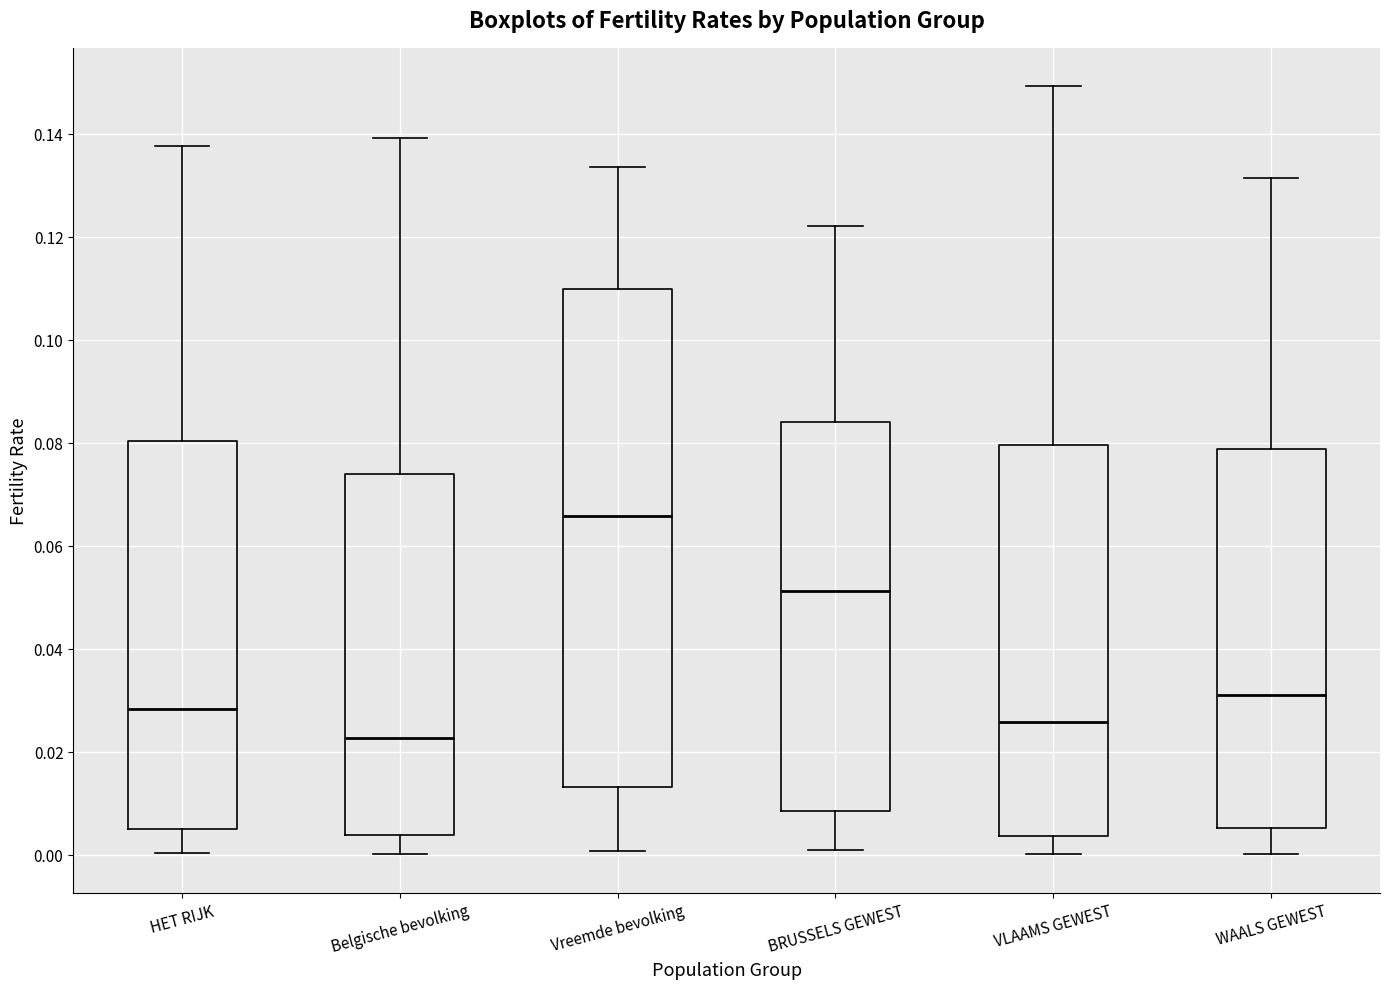

Reading left to right, read every box against the y-axis: the position of its median line, the range the box covers, and the ends of its whiskers. The values are not printed on the chart, so give them approximately, as read against the axis.

HET RIJK: median 0.028, box 0.006 to 0.080, whiskers 0.000 to 0.138
Belgische bevolking: median 0.022, box 0.004 to 0.074, whiskers 0.000 to 0.140
Vreemde bevolking: median 0.066, box 0.014 to 0.110, whiskers 0.000 to 0.134
BRUSSELS GEWEST: median 0.052, box 0.008 to 0.084, whiskers 0.000 to 0.122
VLAAMS GEWEST: median 0.026, box 0.004 to 0.080, whiskers 0.000 to 0.150
WAALS GEWEST: median 0.032, box 0.006 to 0.078, whiskers 0.000 to 0.132